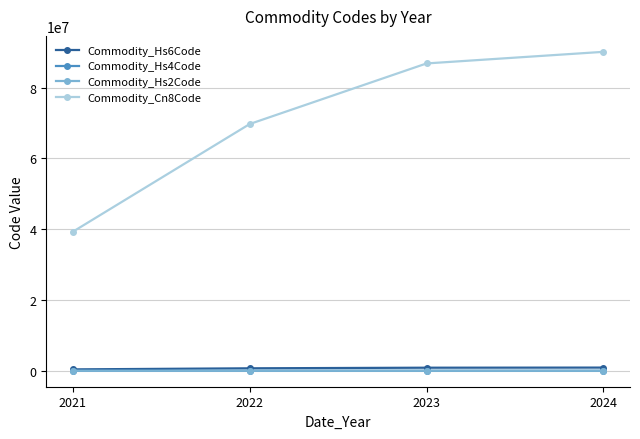

Which series has the widest spread of values?

Commodity_Cn8Code